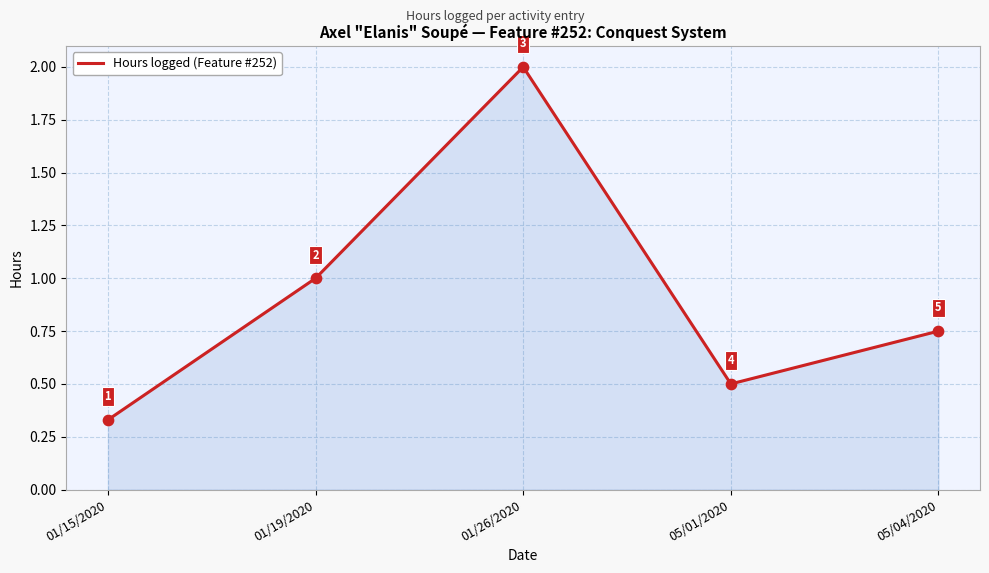

Which has a higher value, 05/01/2020 or 05/04/2020?

05/04/2020